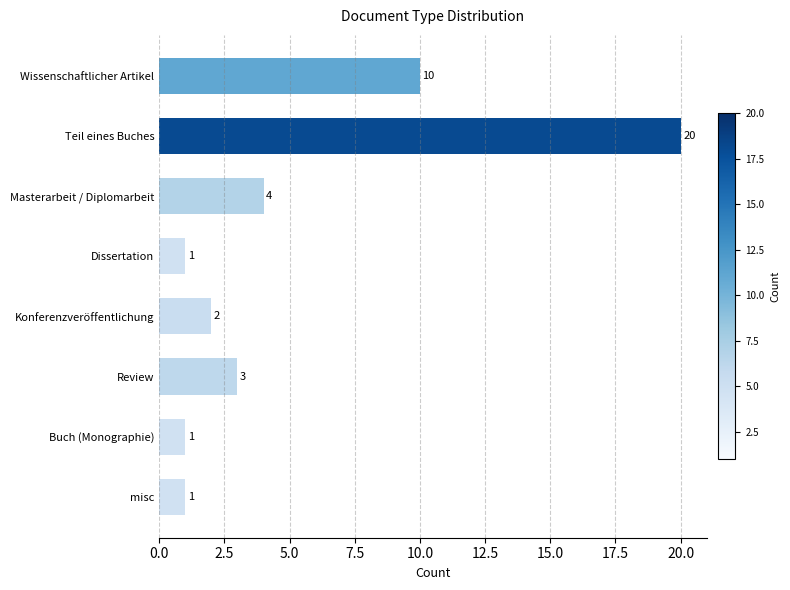

Does the chart contain any negative values?

No